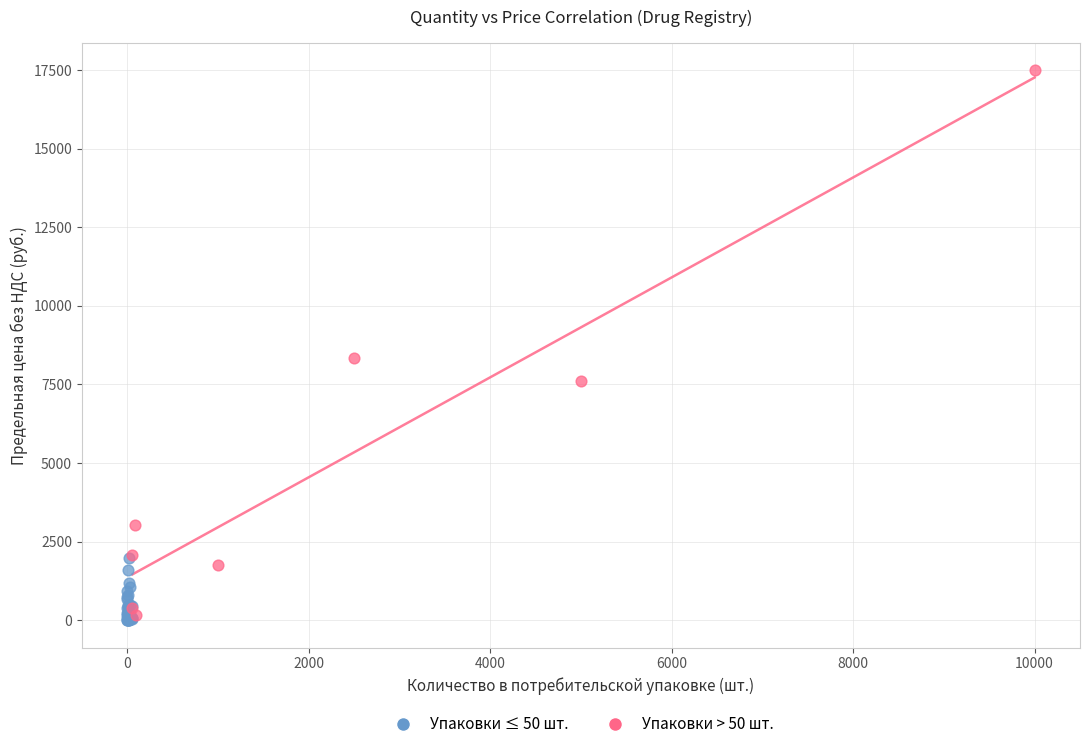

What are all the series names shown in the legend?

Упаковки ≤ 50 шт., Упаковки > 50 шт.